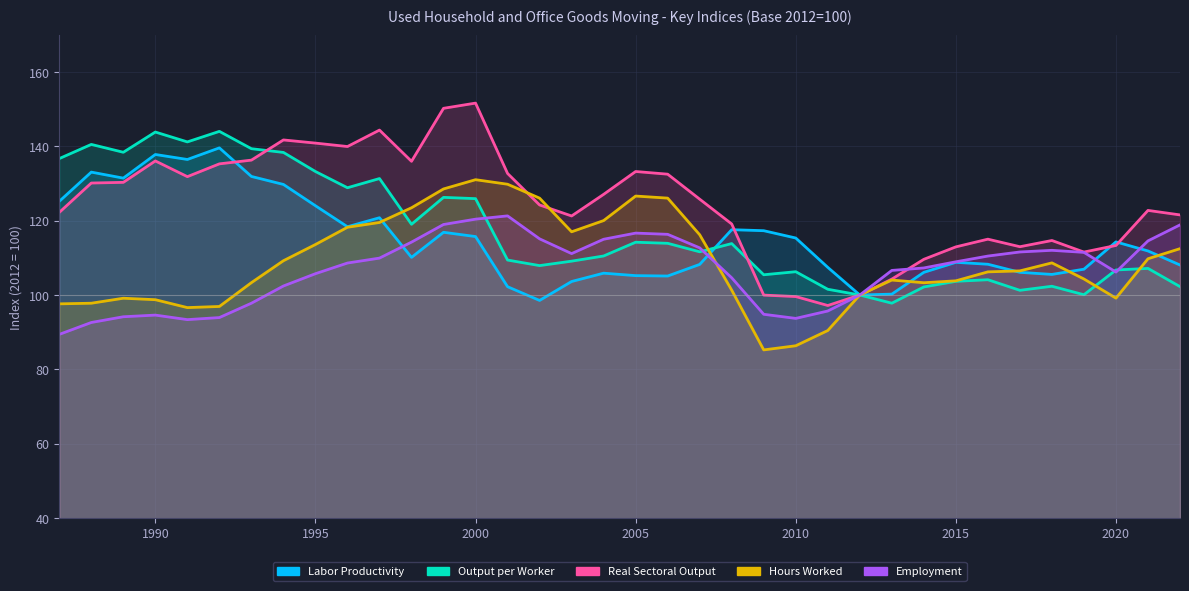

True or false: Employment and Output per Worker intersect in this chart.

True